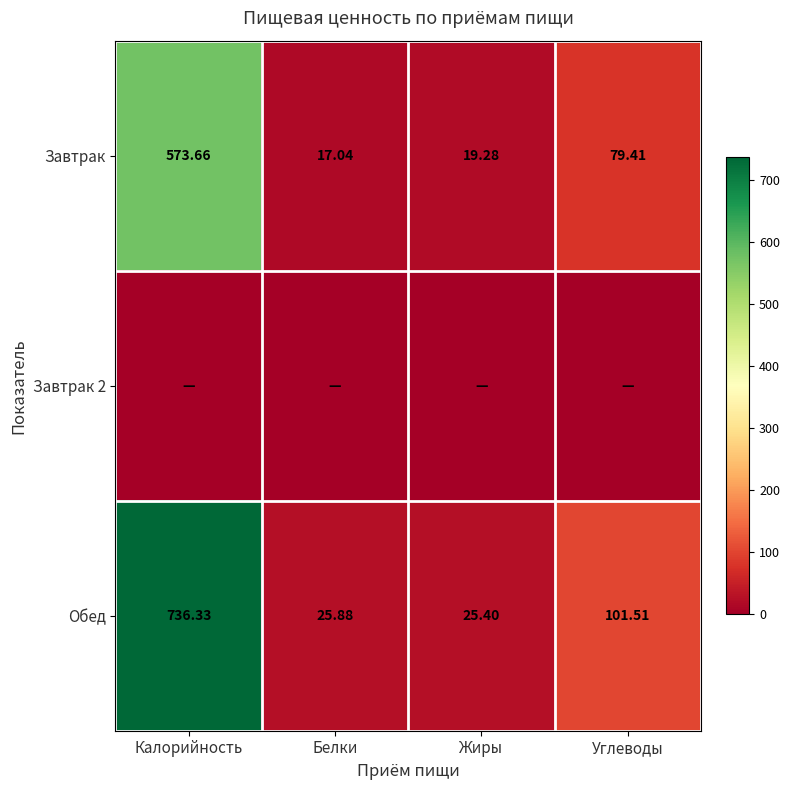

Is it true that Завтрак equals 17.0 at Белки?

True